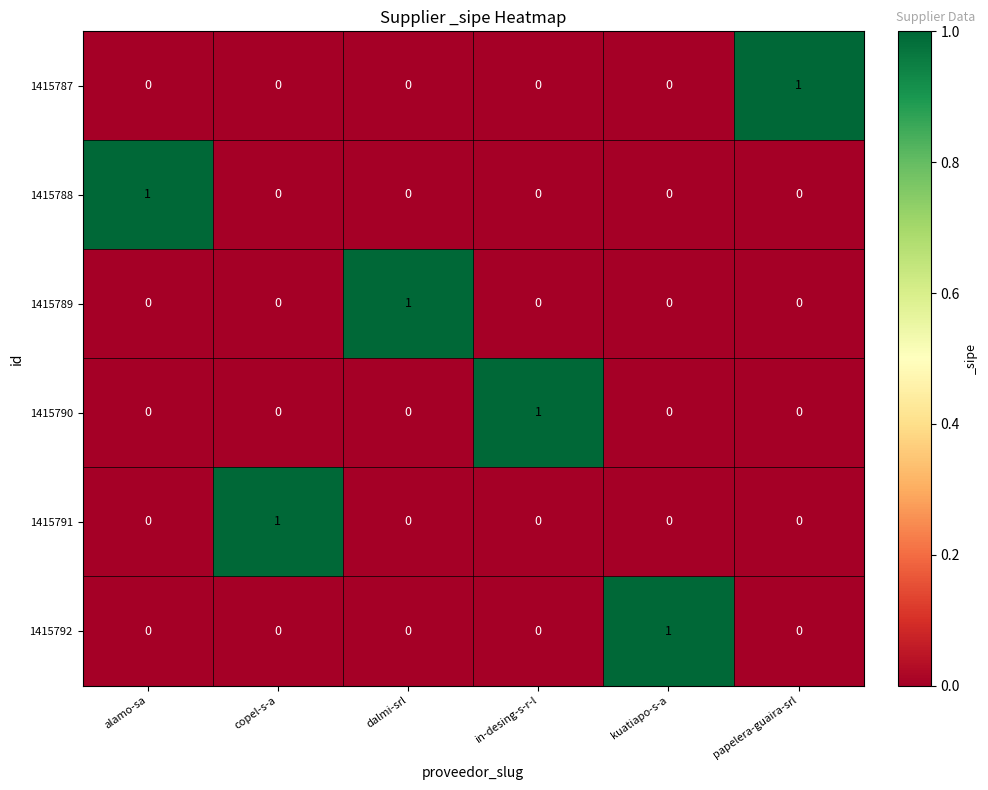

Which category has the highest value in the 1415791 series?

copel-s-a